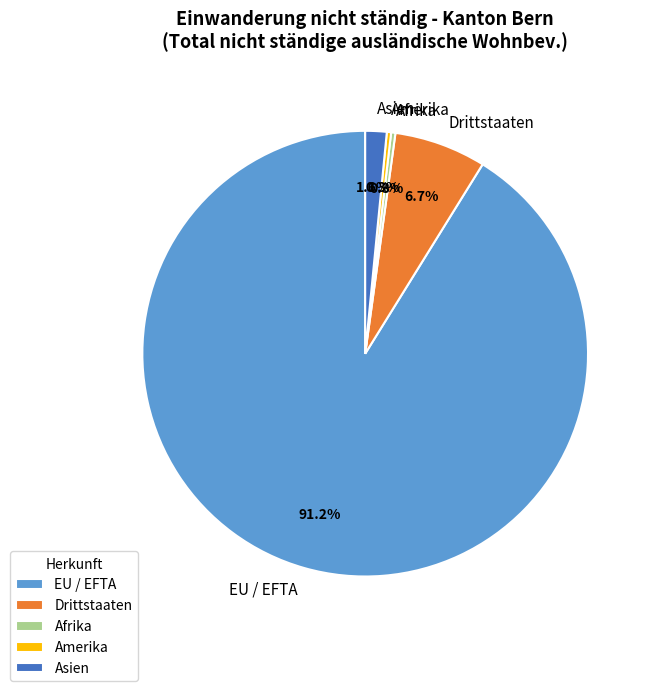

How many slices are in this pie chart?

5